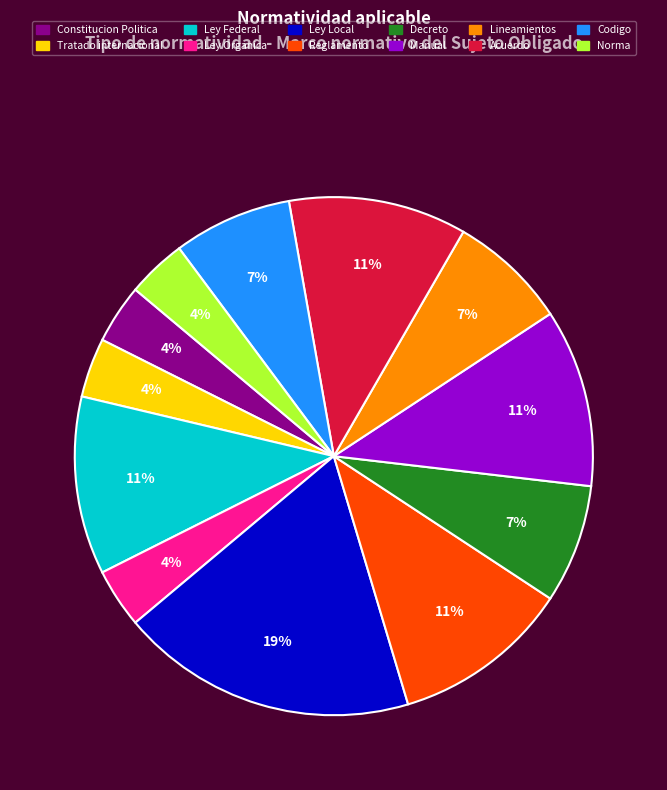

Which slice is the largest?

Ley Local